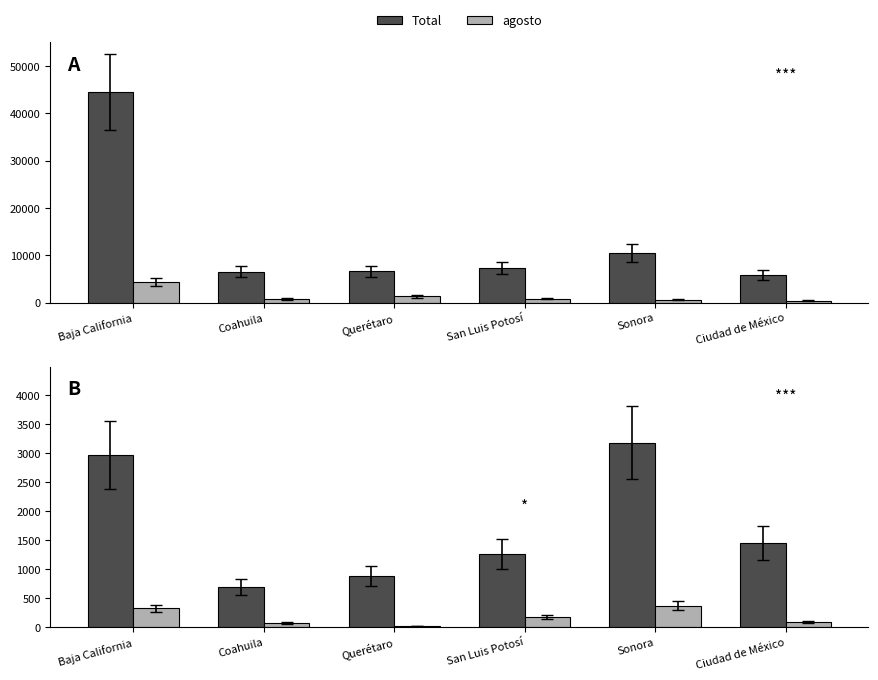

What is the difference between the second highest and second lowest values in the Total series?

2086